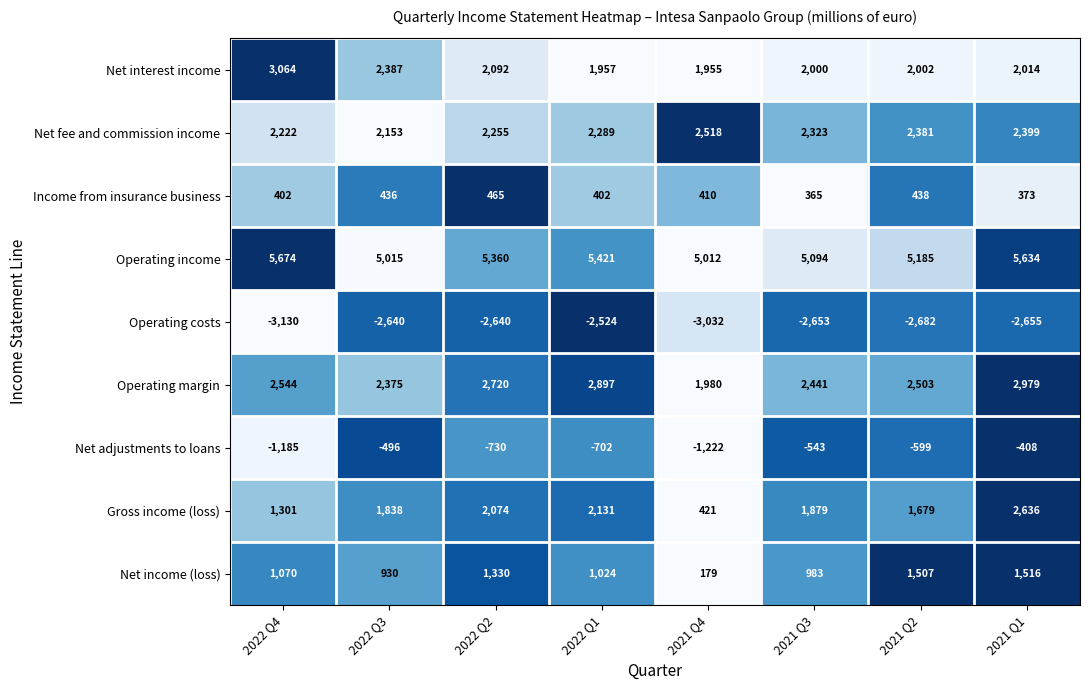

Which series has the largest total across all categories?

Operating income